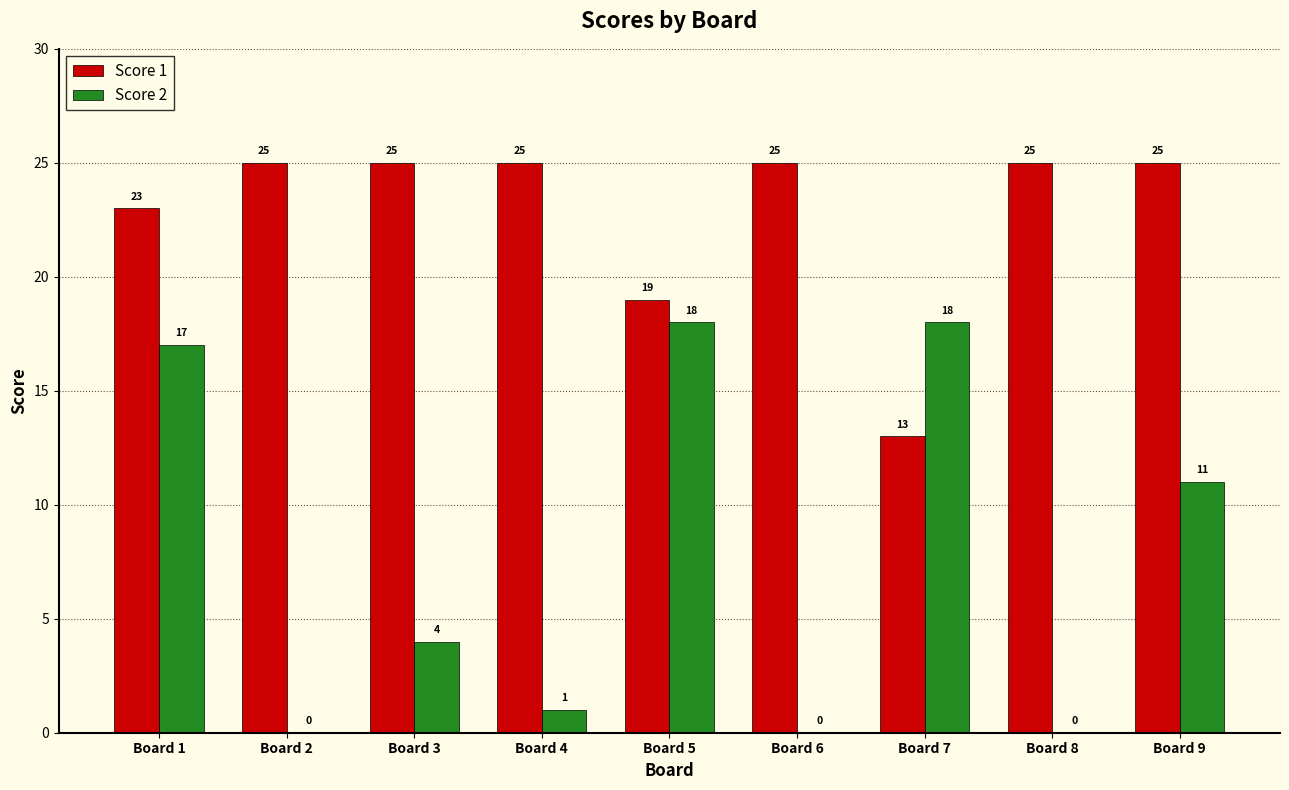

Reading left to right, what are all the values shown in this chart?

Score 1: 23	25	25	25	19	25	13	25	25
Score 2: 17	0	4	1	18	0	18	0	11